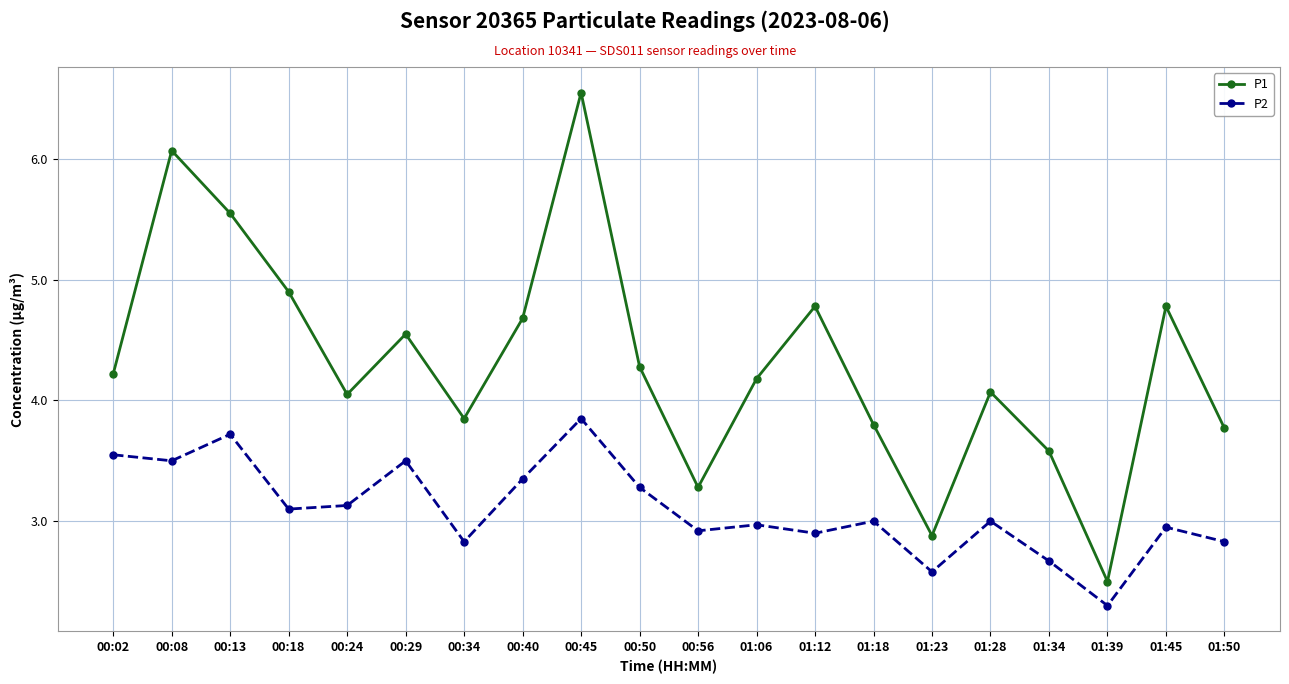

What is the average value of the P2 series?

3.1